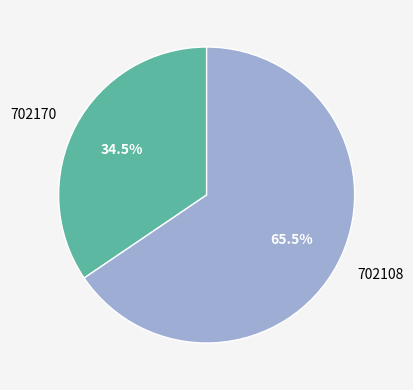

To the nearest percent, what is the combined percentage of 702108 and 702170?

100%